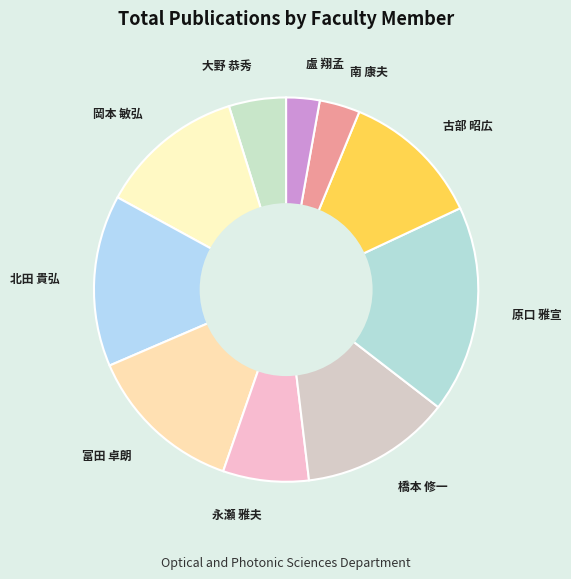

The 原口 雅宣 slice represents 17% of the pie. True or false?

True